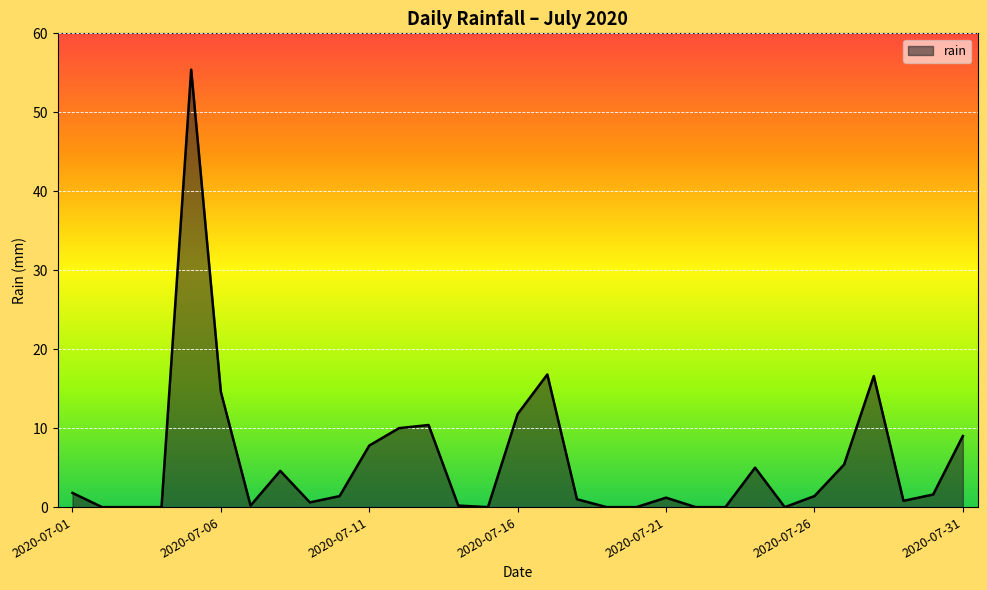

What is the maximum value shown in the chart?

55.4